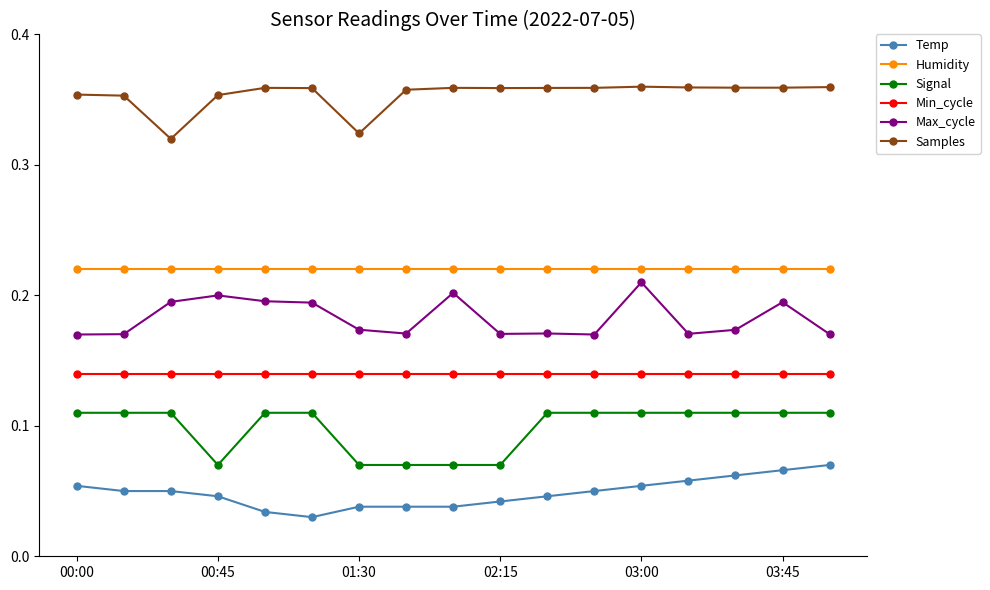

At how many categories does at least one series exceed 0?

17